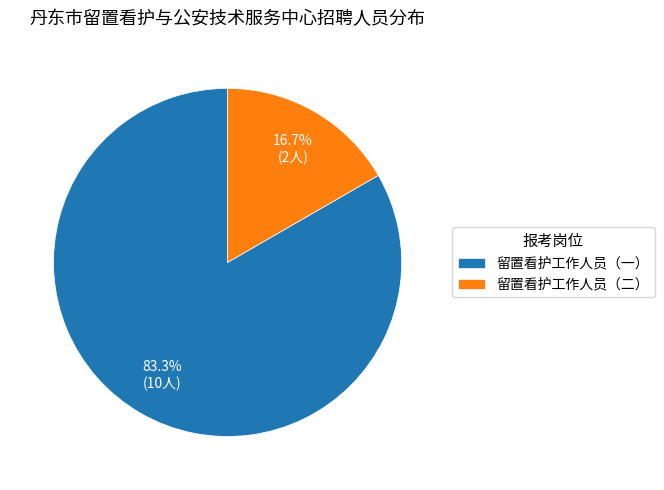

What percentage do 留置看护工作人员（二） and 留置看护工作人员（一） together represent?

100.0%